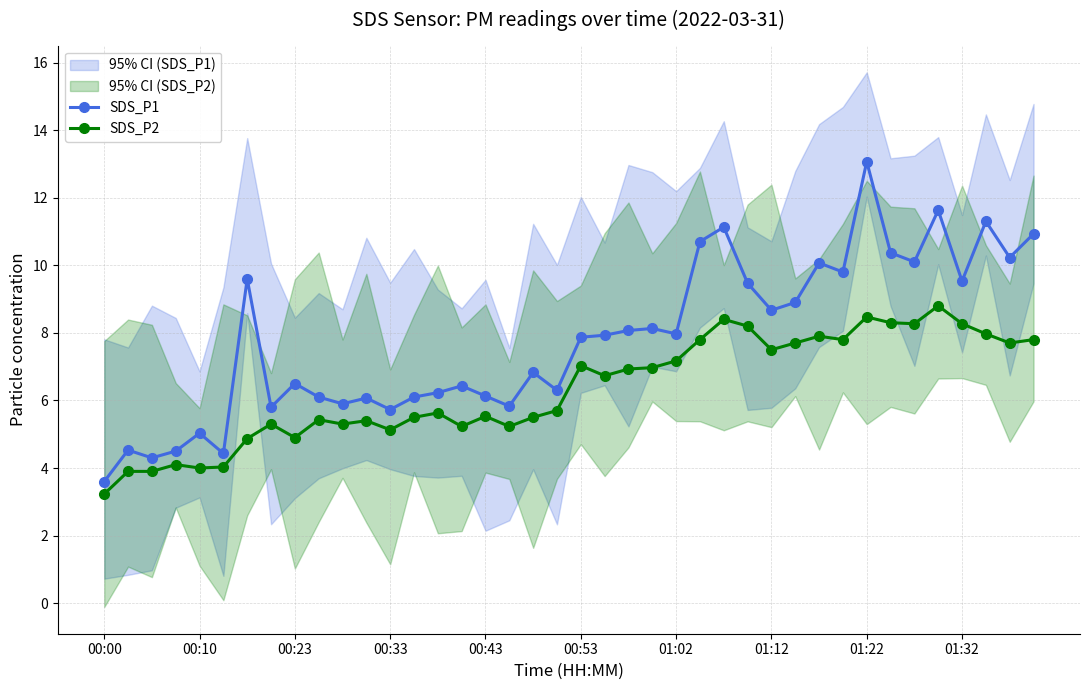

True or false: SDS_P2 has more than 0 interior local peaks.

True